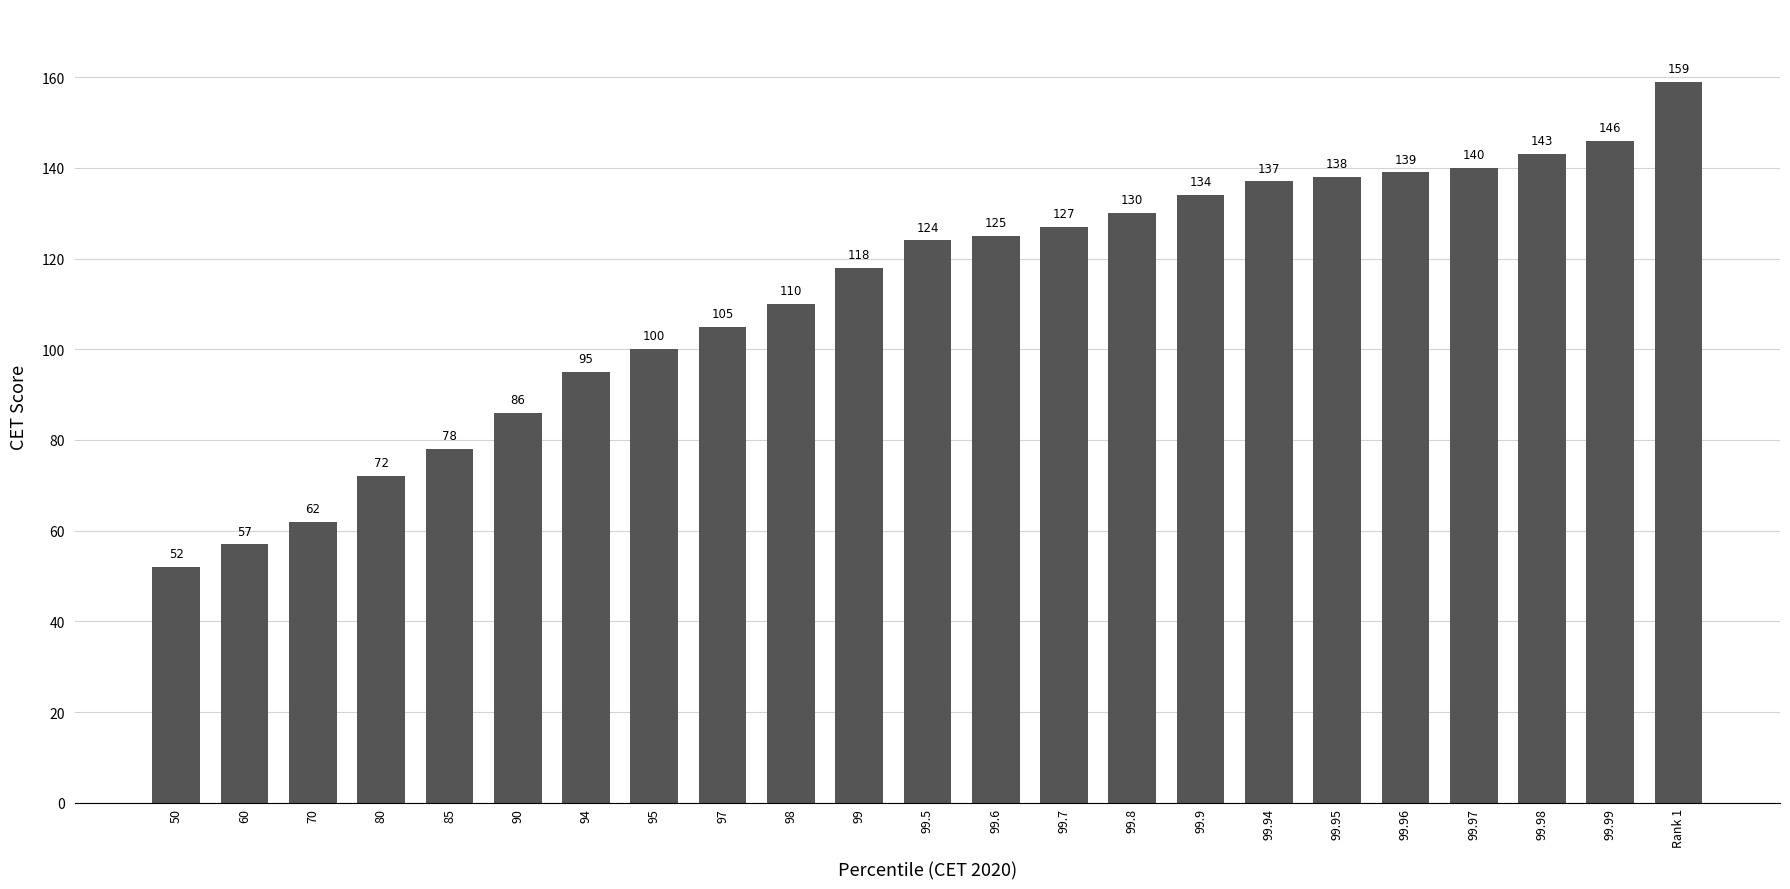

Approximately how many times larger is the value at 50 compared to 99.8?

0.4